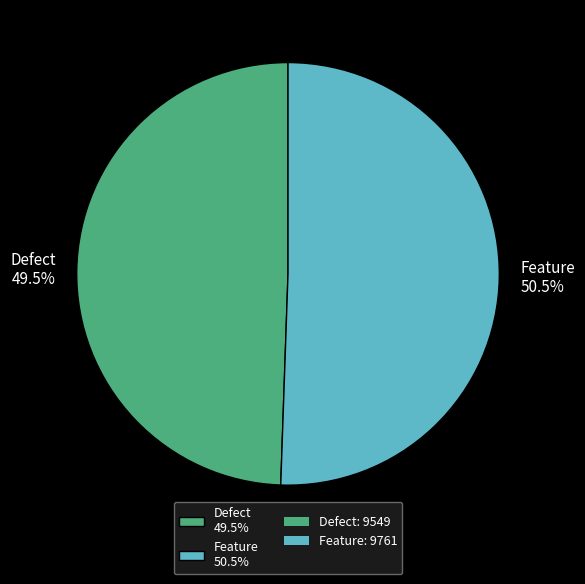

How many segments does this pie chart have?

2